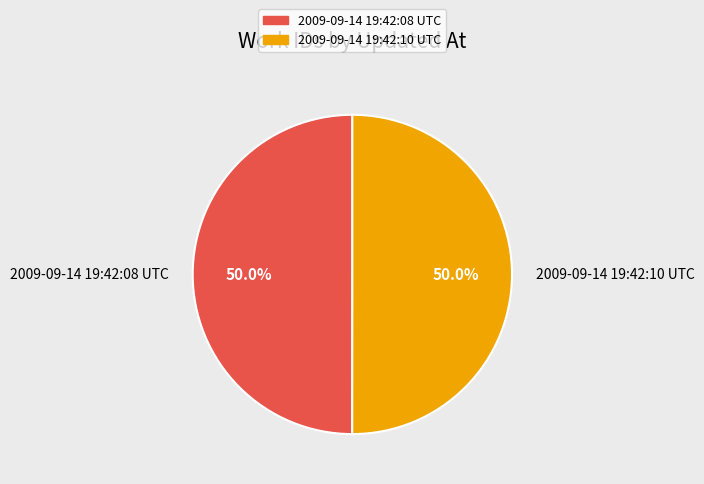

Approximately how many times larger is the value at 2009-09-14 19:42:10 UTC compared to 2009-09-14 19:42:08 UTC?

1.0